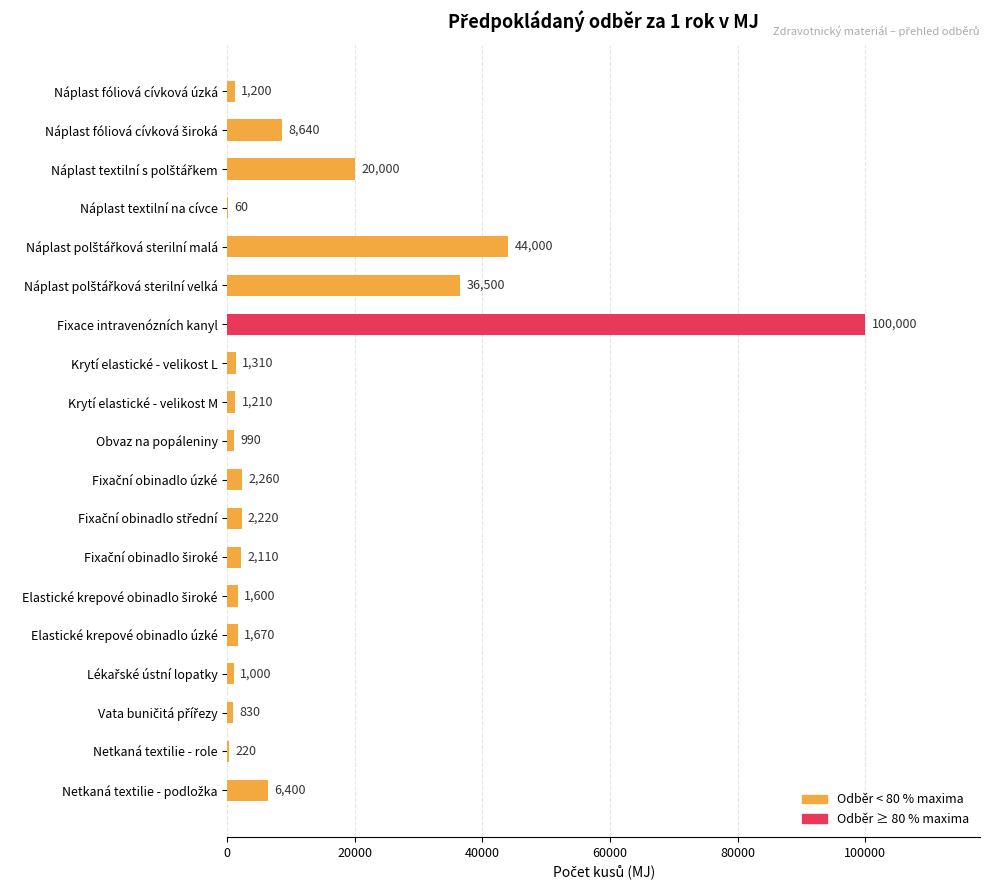

What is the approximate value at Obvaz na popáleniny?

990